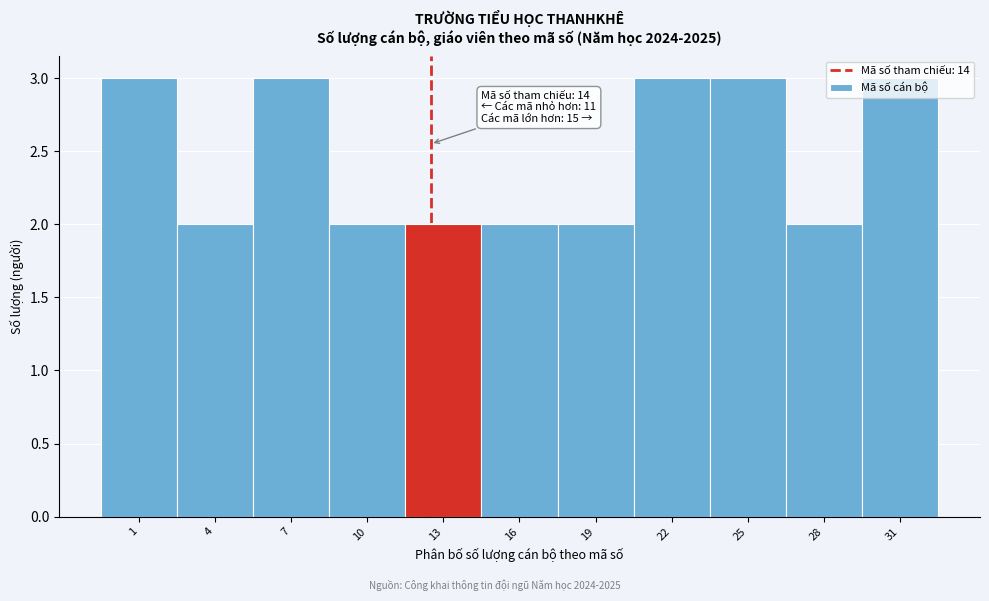

What is the change in value from 4 to 7?

+1